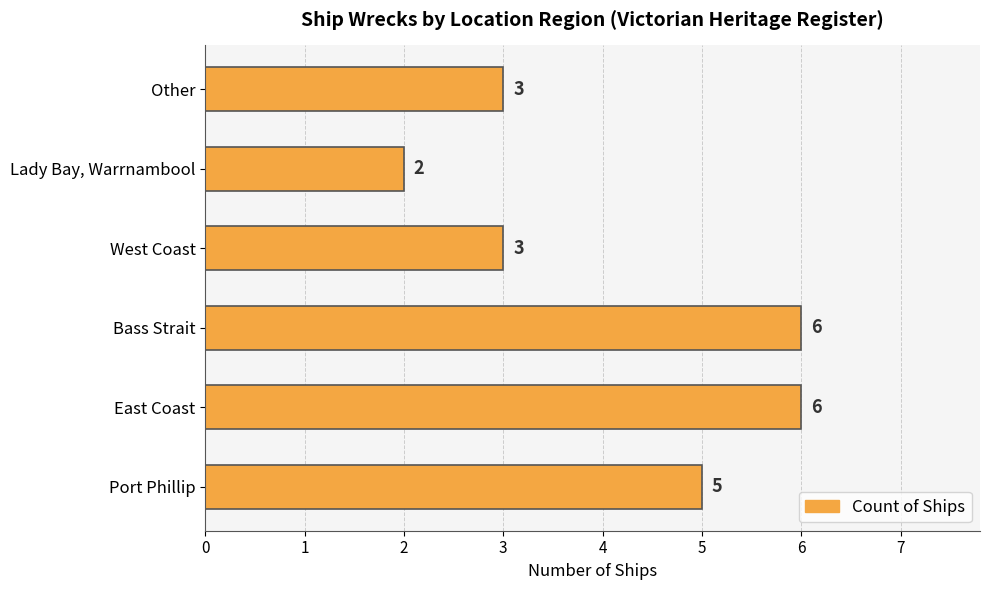

What is the minimum value shown in the chart?

2